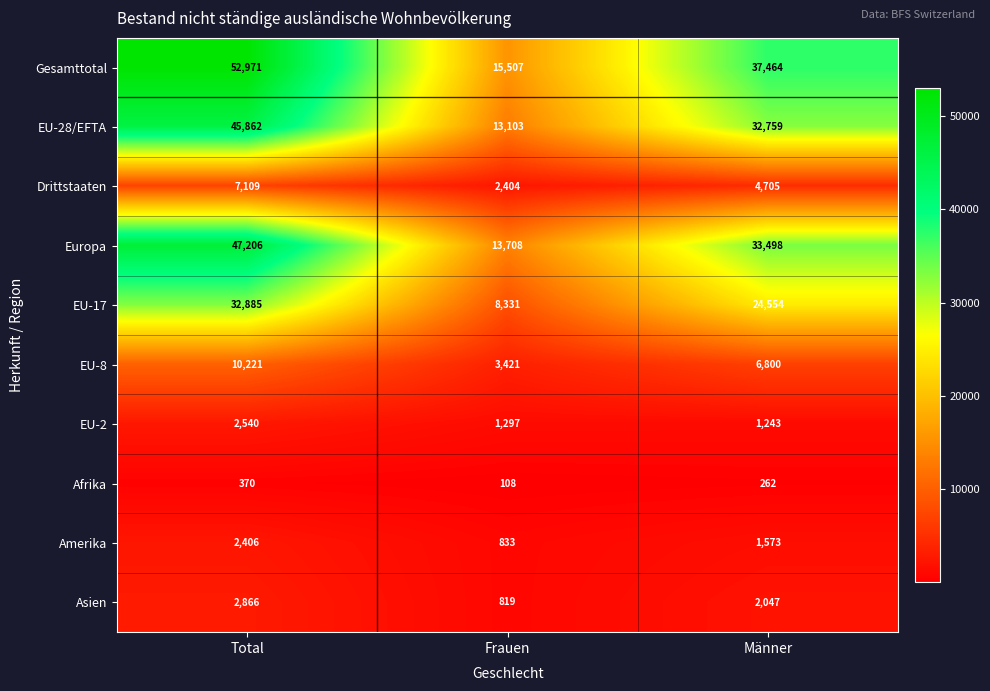

At Männer, list the series in order from largest to smallest.

Gesamttotal, Europa, EU-28/EFTA, EU-17, EU-8, Drittstaaten, Asien, Amerika, EU-2, Afrika